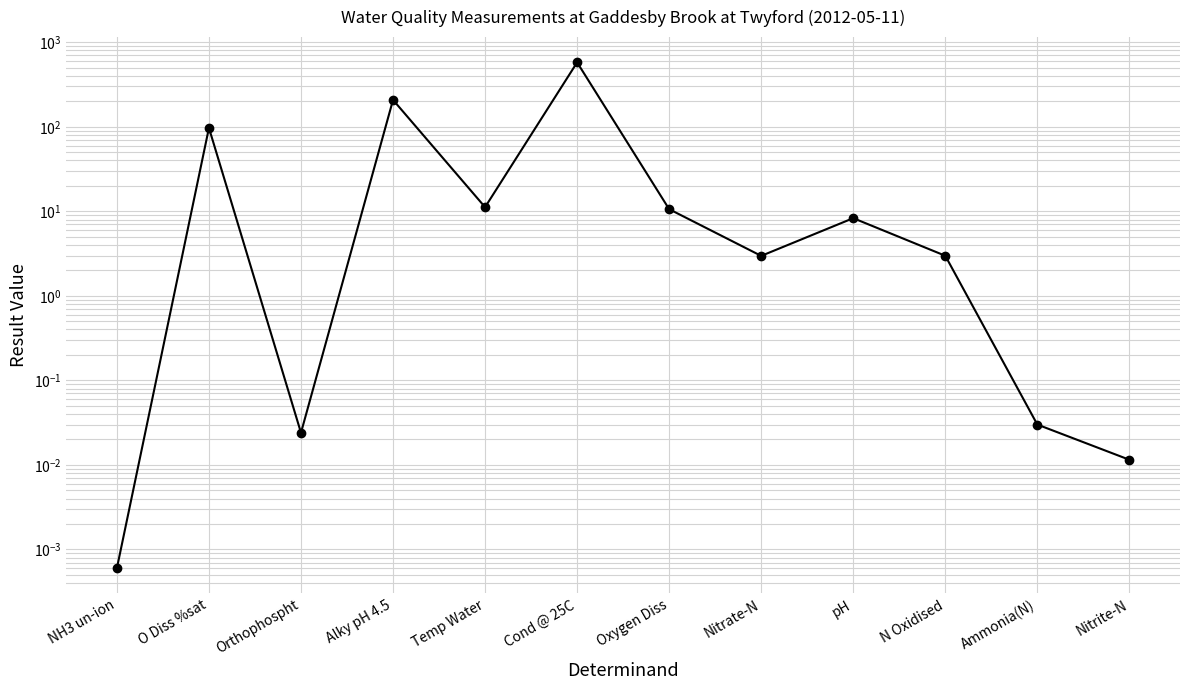

What is the value of the 10th point from the left?

3.0